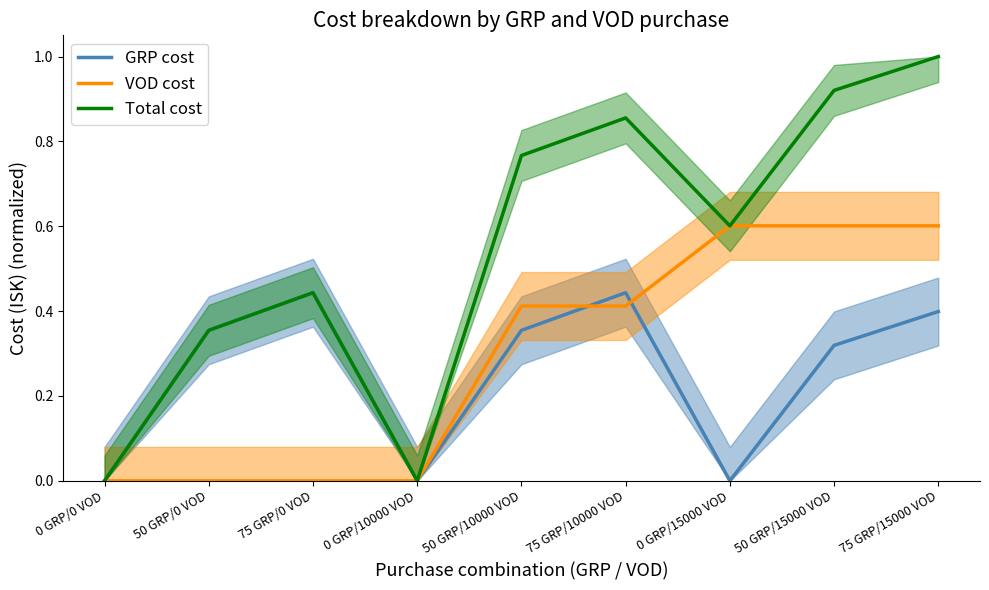

Does the chart display data point markers on the line(s)?

No